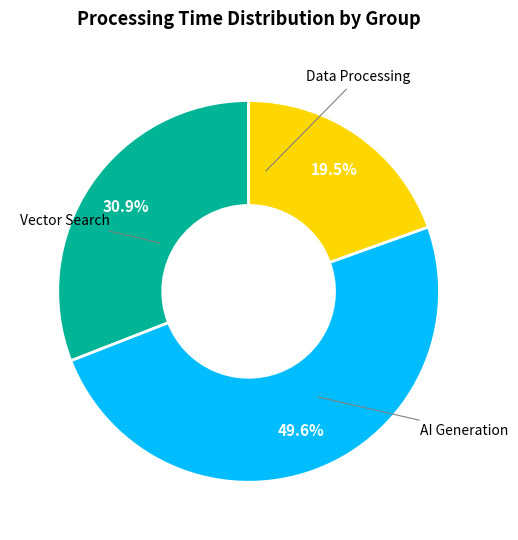

Is there any slice that represents more than half of the pie?

No